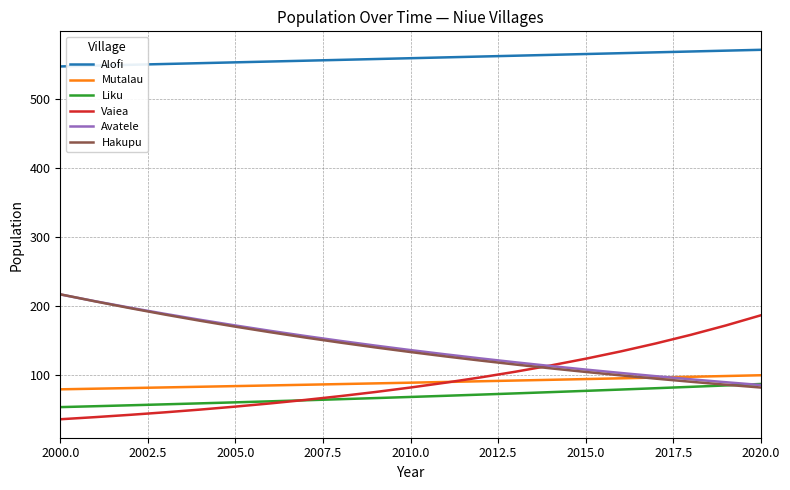

True or false: Liku and Alofi cross at least once.

False